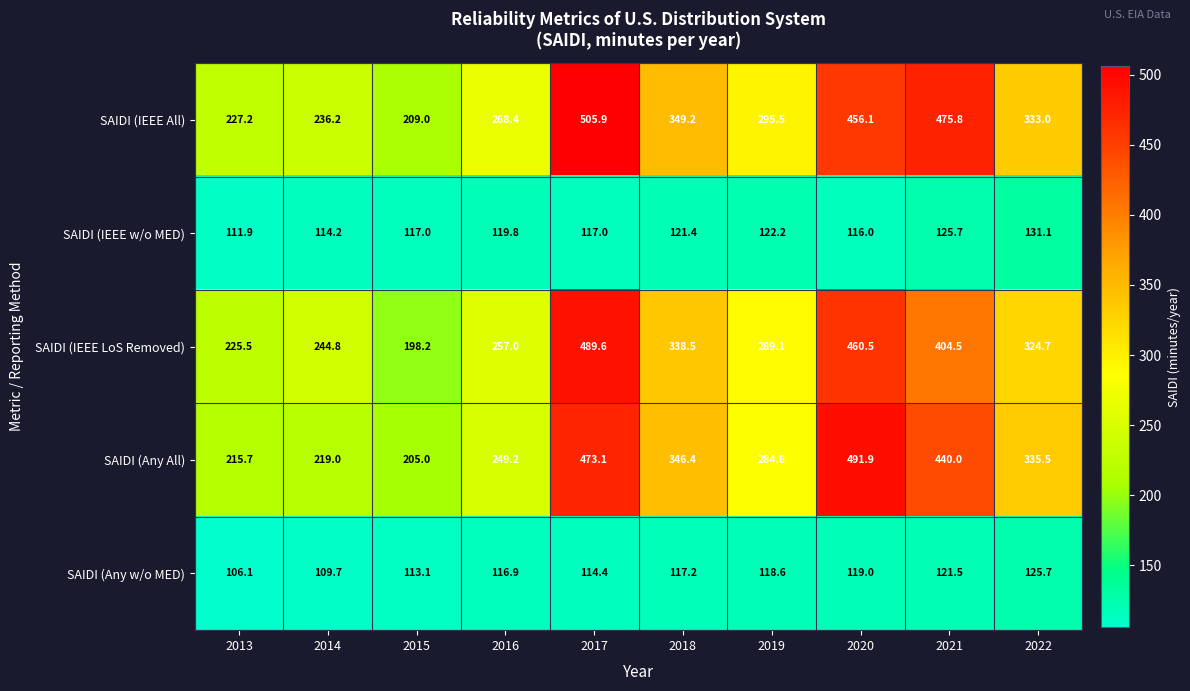

Is it true that SAIDI (IEEE All) equals 387.6 at 2013?

False